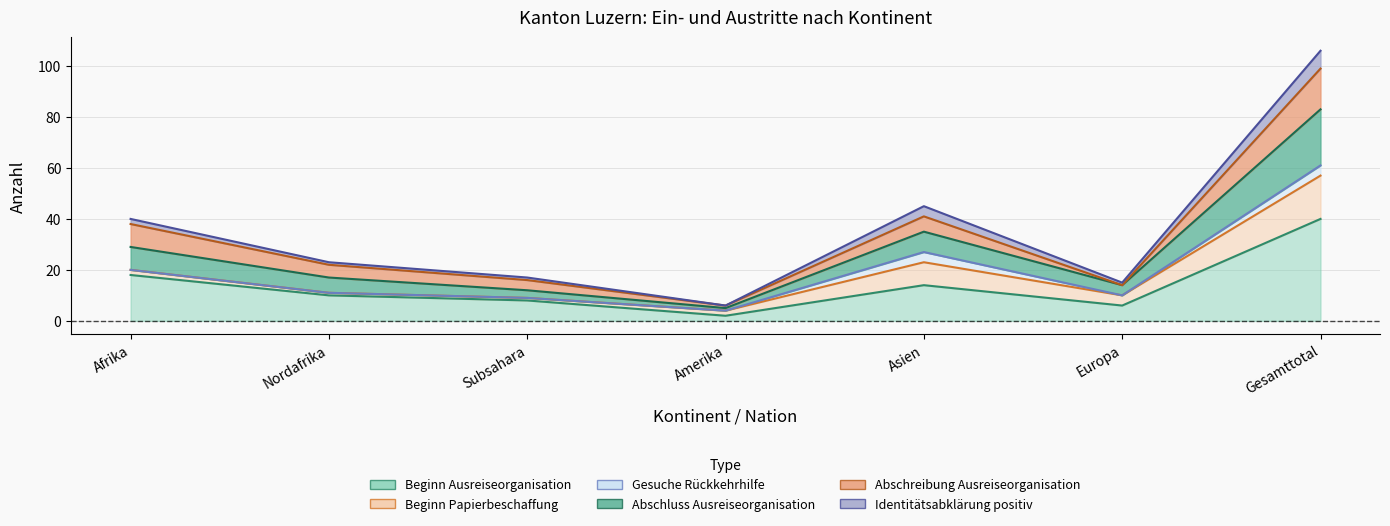

Rank the categories by Beginn Ausreiseorganisation value from highest to lowest.

Gesamttotal, Afrika, Asien, Nordafrika, Subsahara, Europa, Amerika